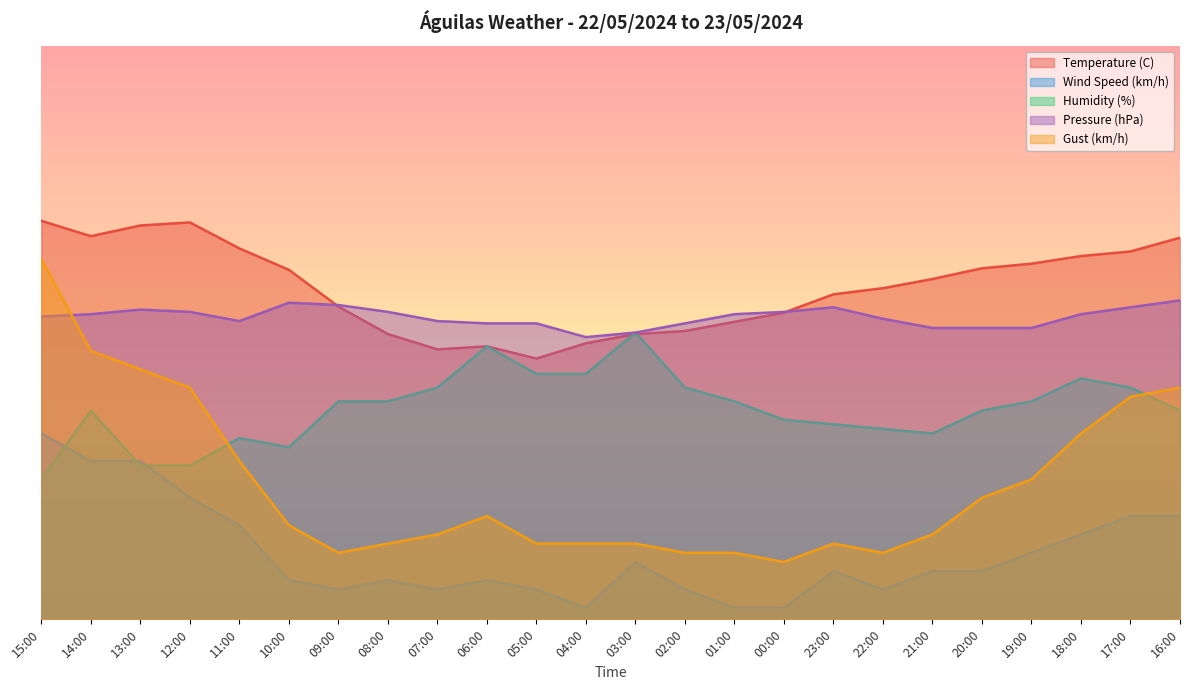

List the labels in order of Pressure (hPa) value, smallest first.

04:00, 03:00, 21:00, 20:00, 19:00, 06:00, 05:00, 02:00, 11:00, 07:00, 22:00, 15:00, 14:00, 01:00, 18:00, 12:00, 08:00, 00:00, 13:00, 23:00, 17:00, 09:00, 10:00, 16:00